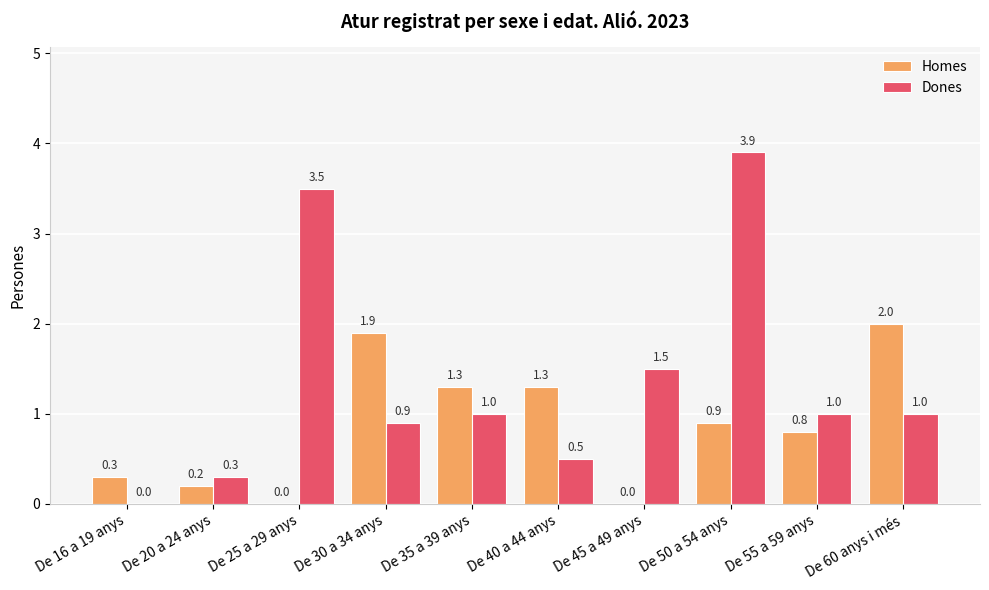

True or false: Dones has a value of 3.5 at De 25 a 29 anys.

True